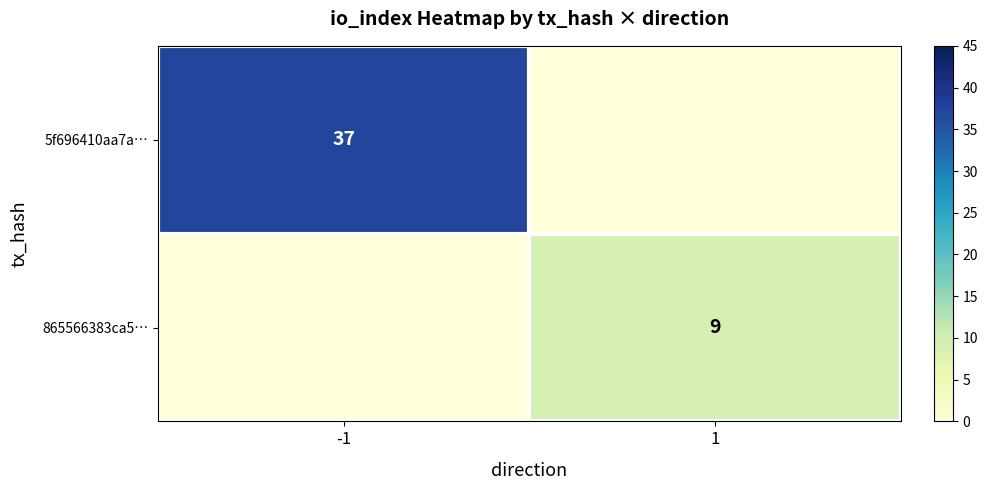

The value of 5f696410aa7a… at -1 is 37. True or false?

True